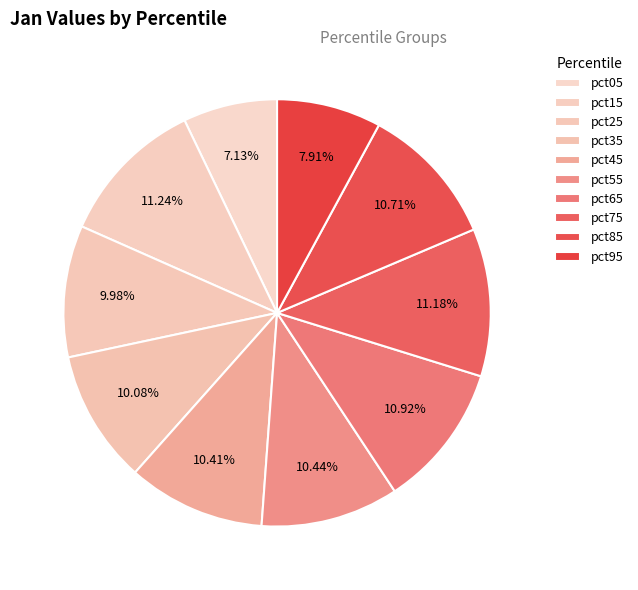

Is there any slice that represents more than half of the pie?

No